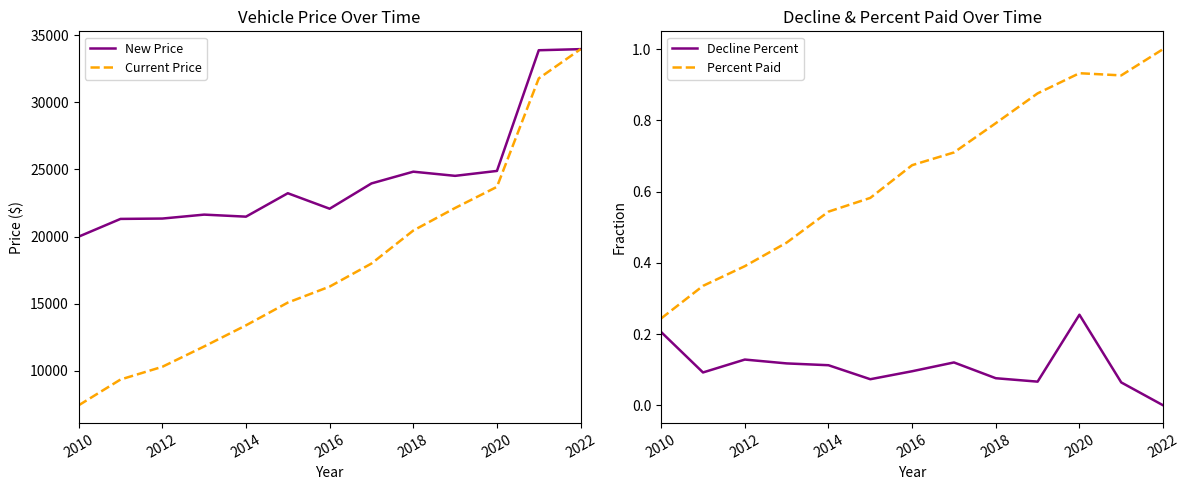

What is the highest value of the Current Price series?

33967